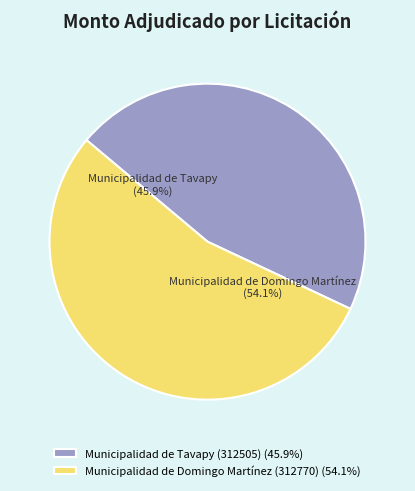

The Municipalidad de Domingo Martínez (312770) slice represents 54% of the pie. True or false?

True